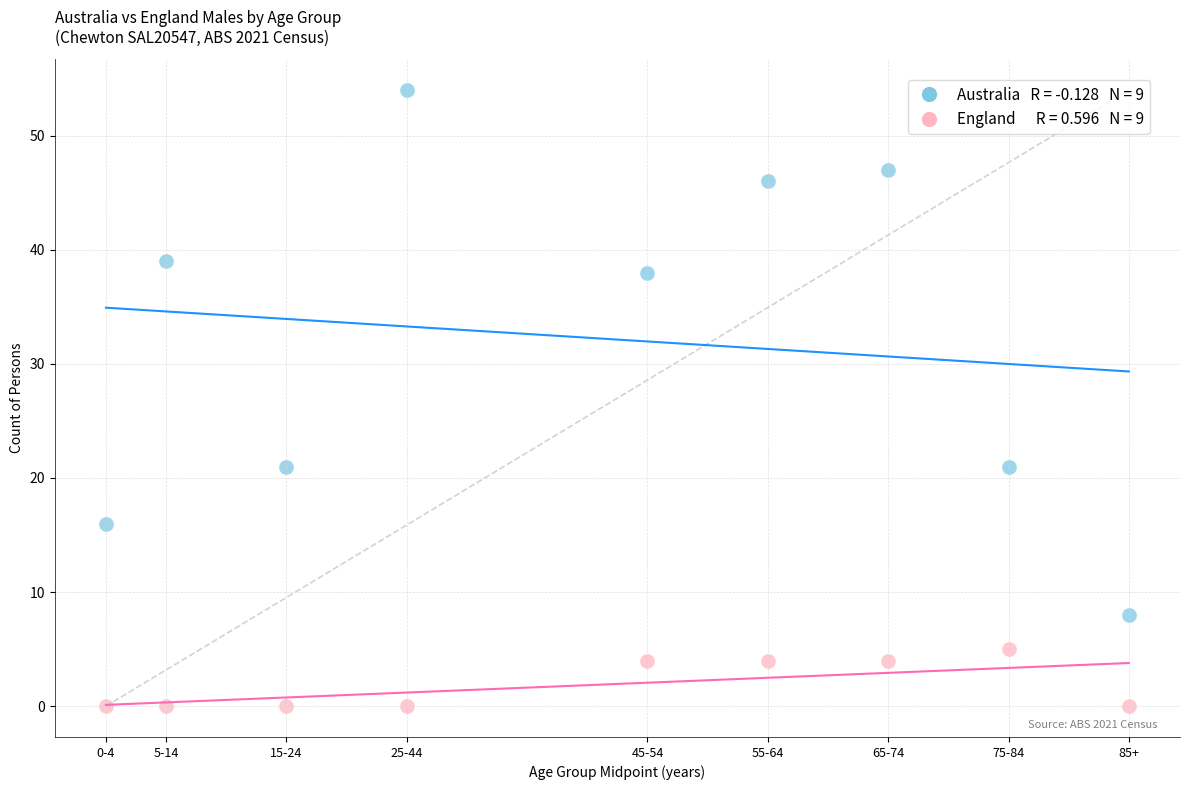

Across all data points, what is the range of Y values (max minus min)?

54